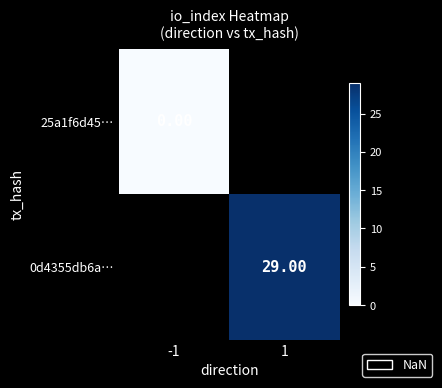

Is the value of 0d4355db6a… at 1 greater than the value of 25a1f6d45… at -1?

Yes